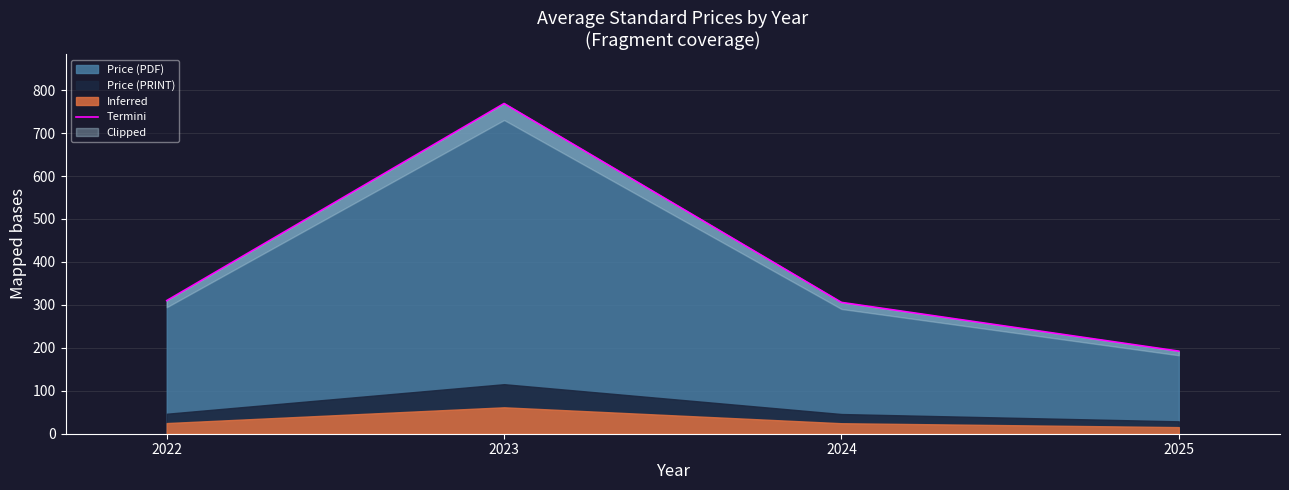

How many lines are shown in the chart?

1